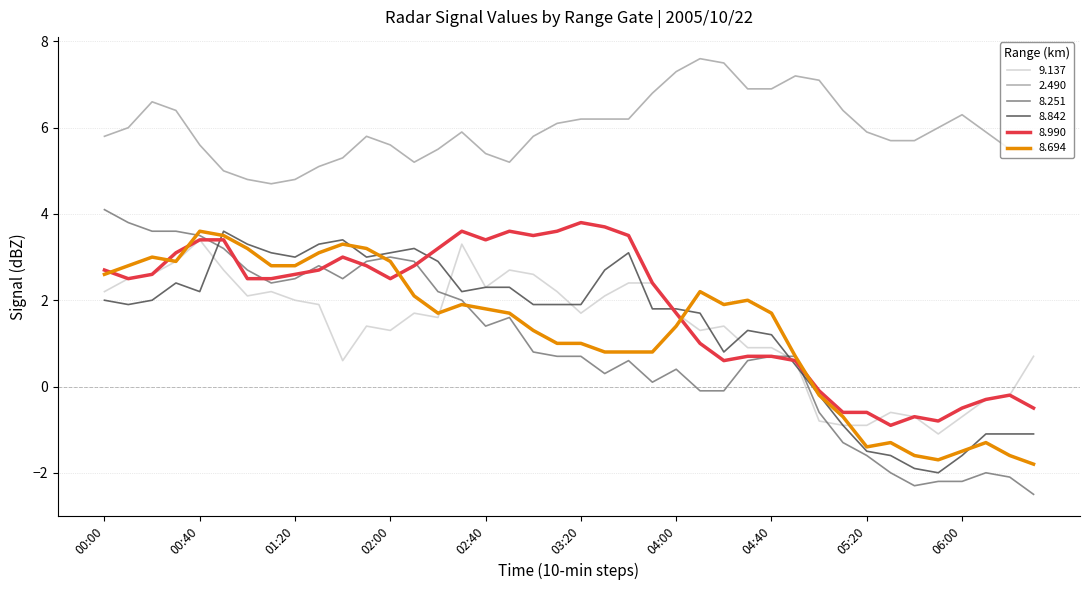

Which series has the largest total across all categories?

2.490